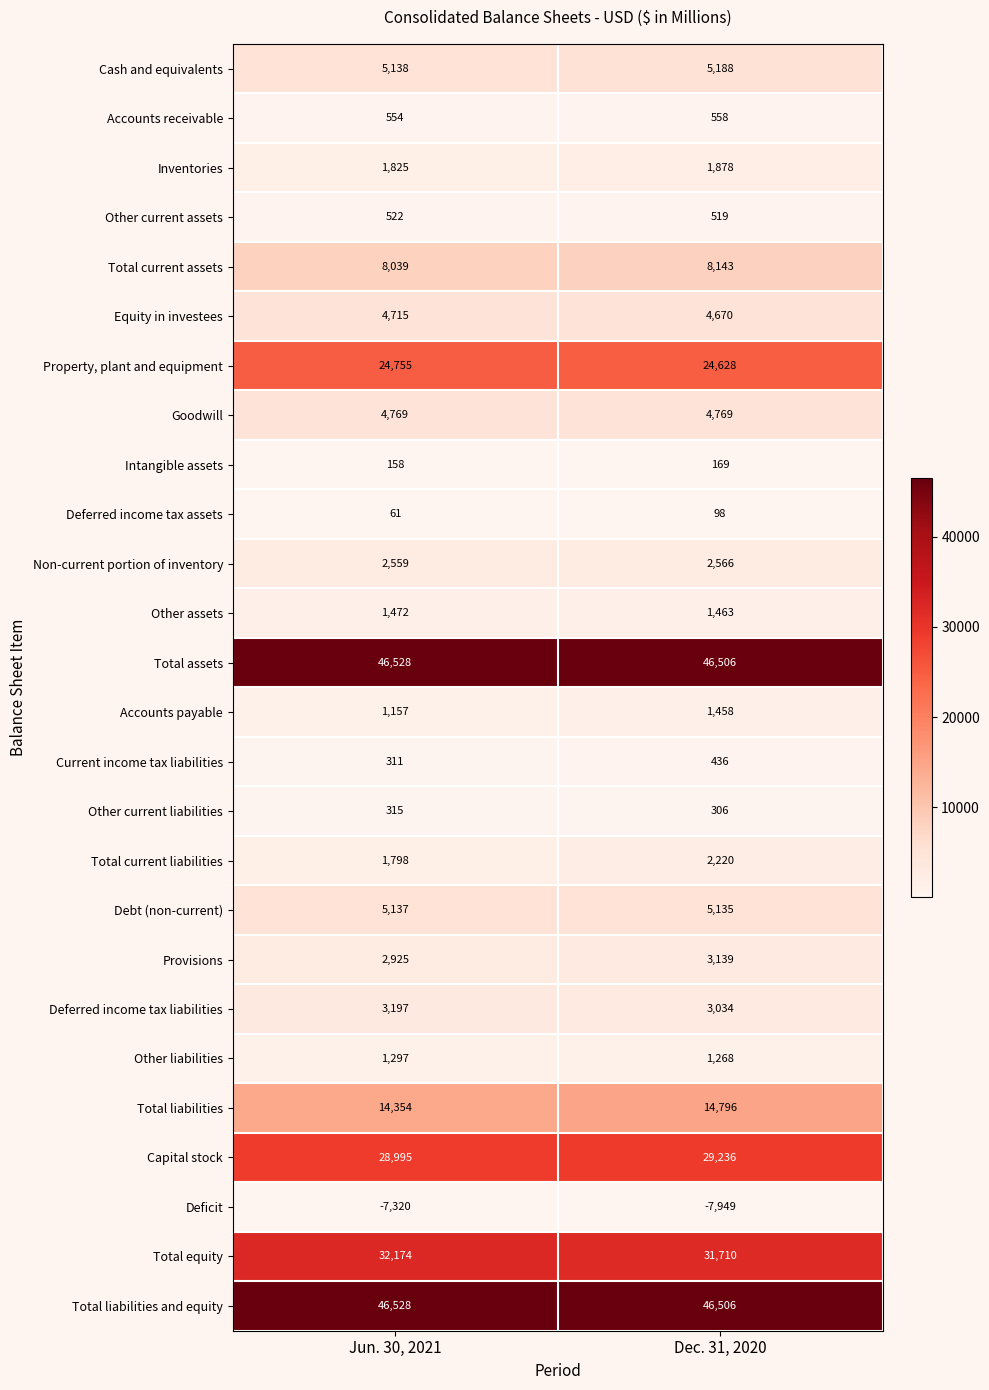

Which category has the lowest value in the Total liabilities series?

Jun. 30, 2021